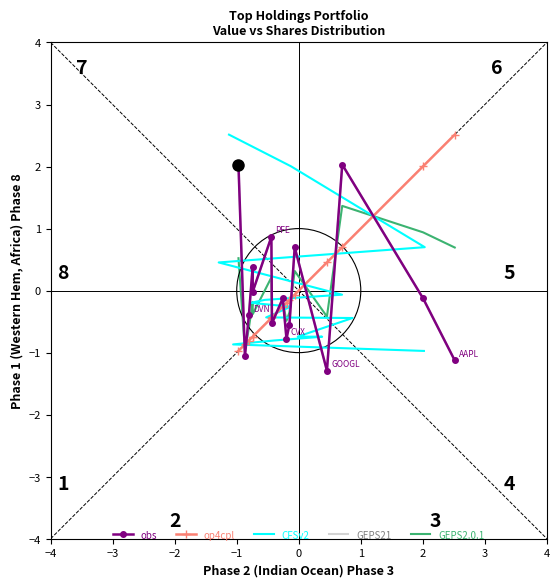

How many interior local valleys does the GEPS21 series have?

5